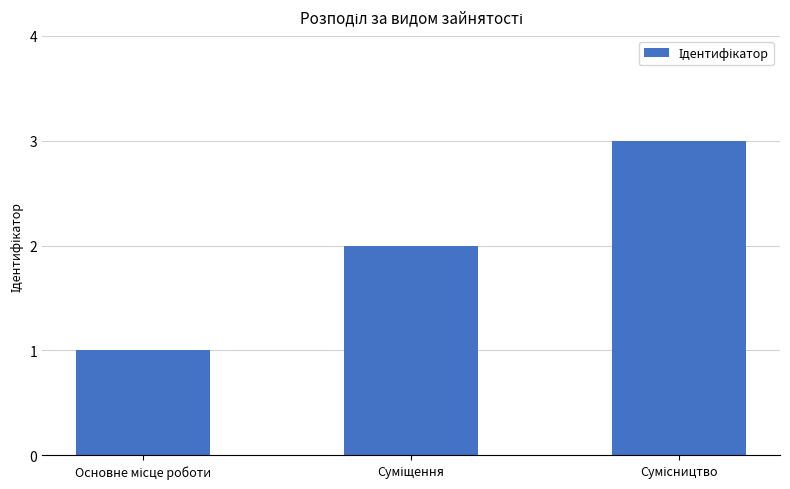

Reading left to right, transcribe all the data shown in this chart.

1	2	3